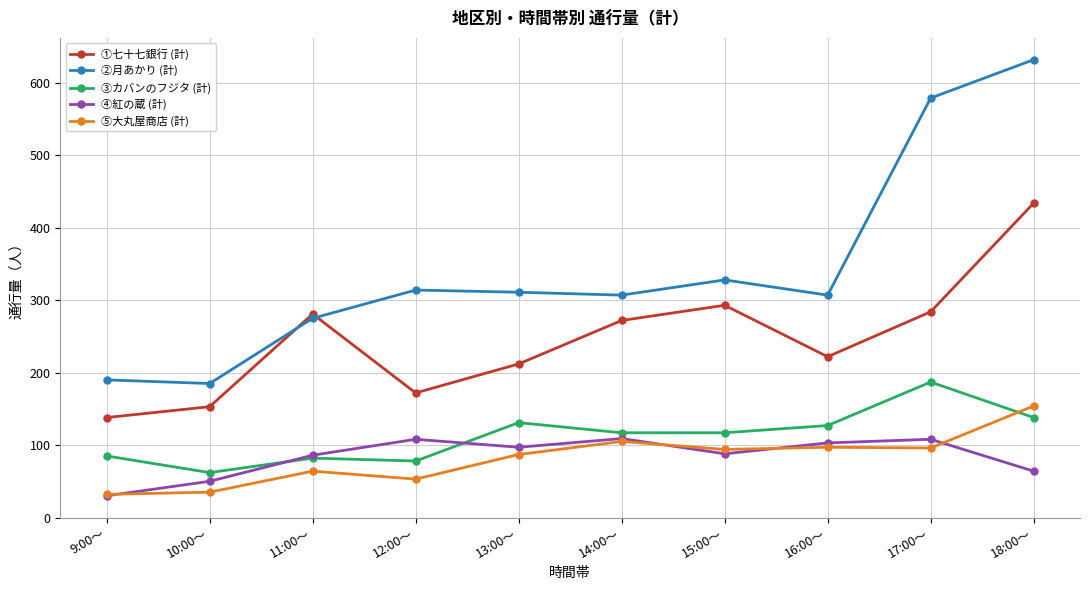

What is the difference between the ③カバンのフジタ (計) values at 17:00～ and 18:00～?

49